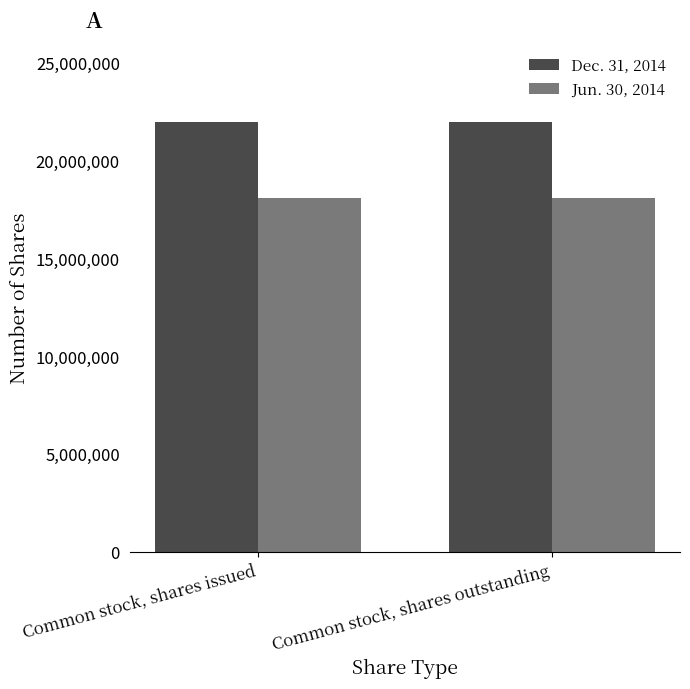

What is the minimum value shown in the chart?

18091792